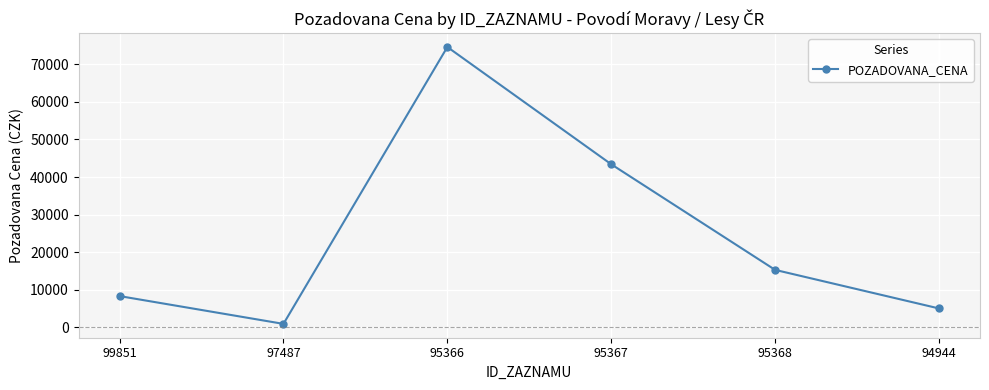

What is the sum of the values at 97487 and 95368?

16237